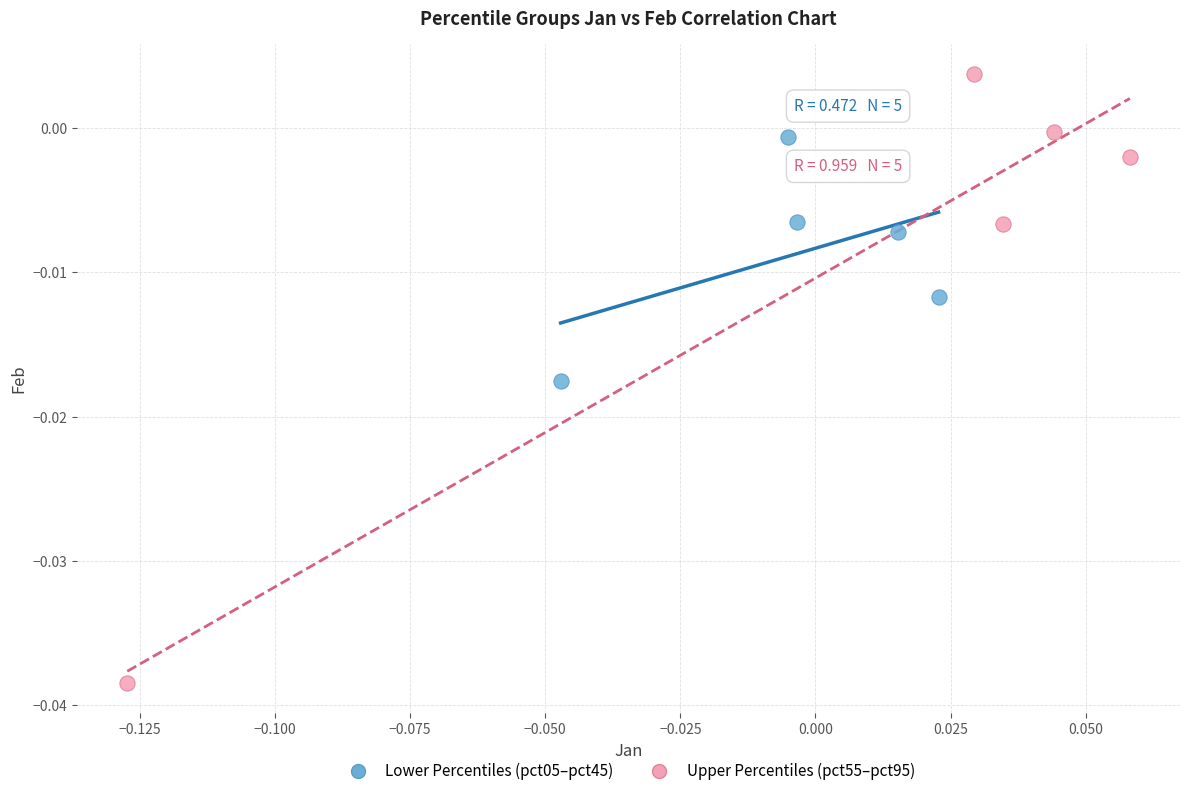

Which series has the largest Y range (max minus min)?

Upper Percentiles (pct55–pct95)